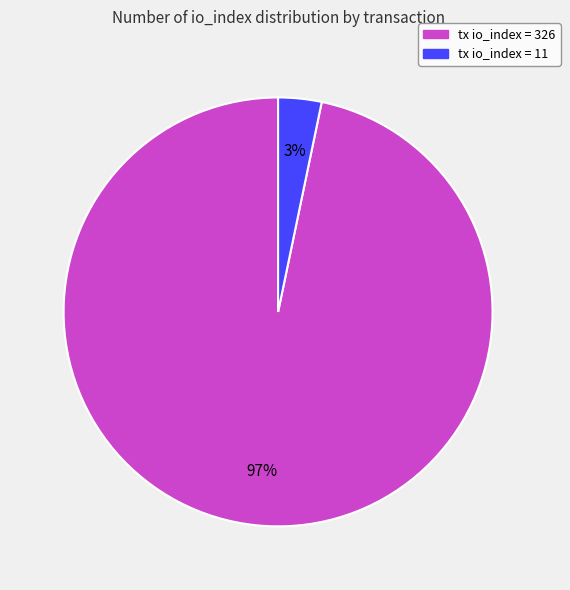

Is there any slice that represents more than half of the pie?

Yes